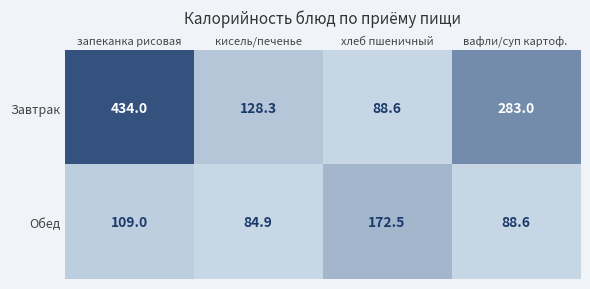

How many data points does each series have?

4